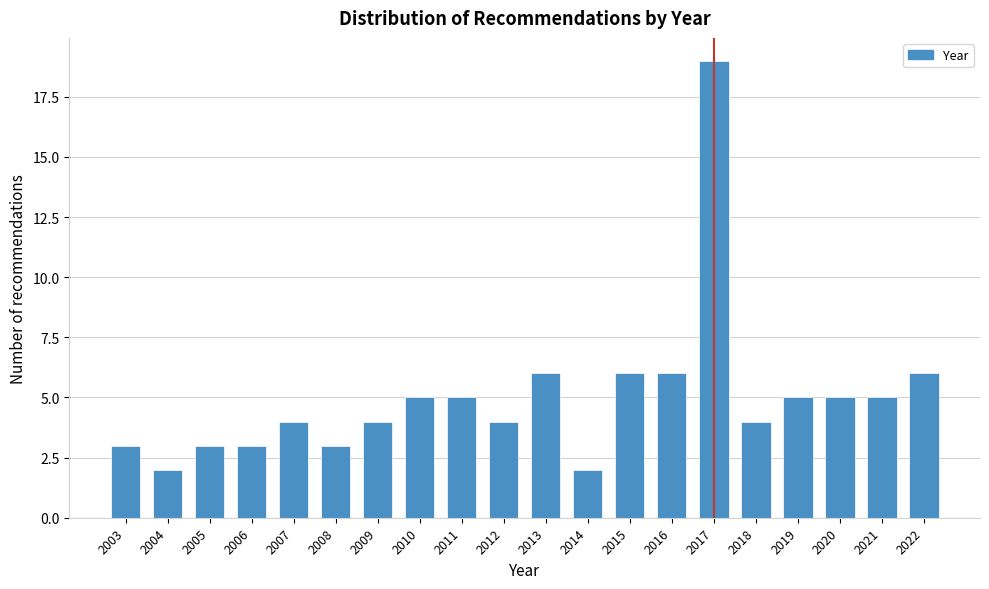

Reading right to left, list all the values displayed in this chart.

2022=6	2021=5	2020=5	2019=5	2018=4	2017=19	2016=6	2015=6	2014=2	2013=6	2012=4	2011=5	2010=5	2009=4	2008=3	2007=4	2006=3	2005=3	2004=2	2003=3